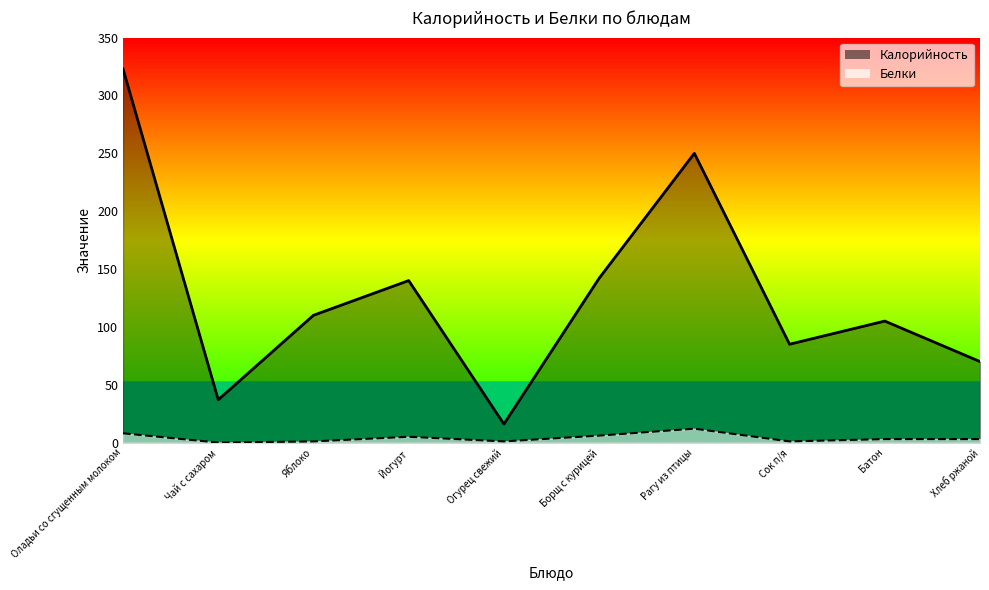

At which label does Калорийность first exceed 110?

Оладьи со сгущенным молоком